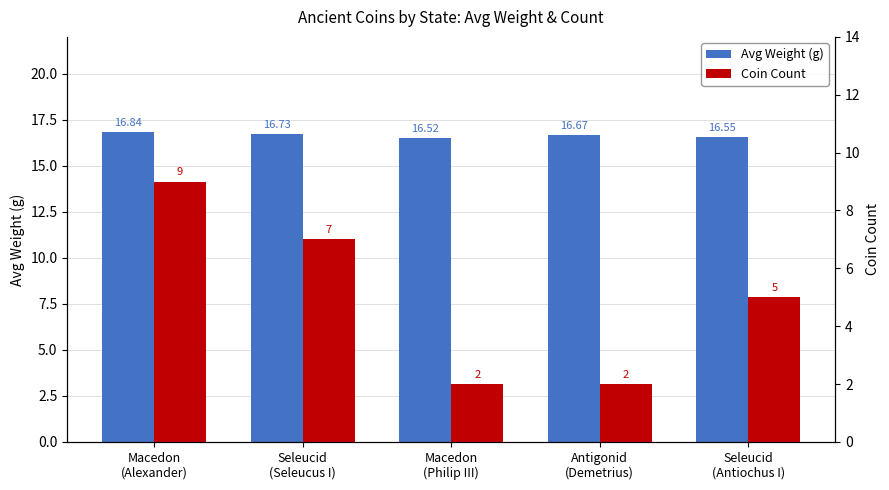

At which category is the sum across all series the highest?

Macedon
(Alexander)